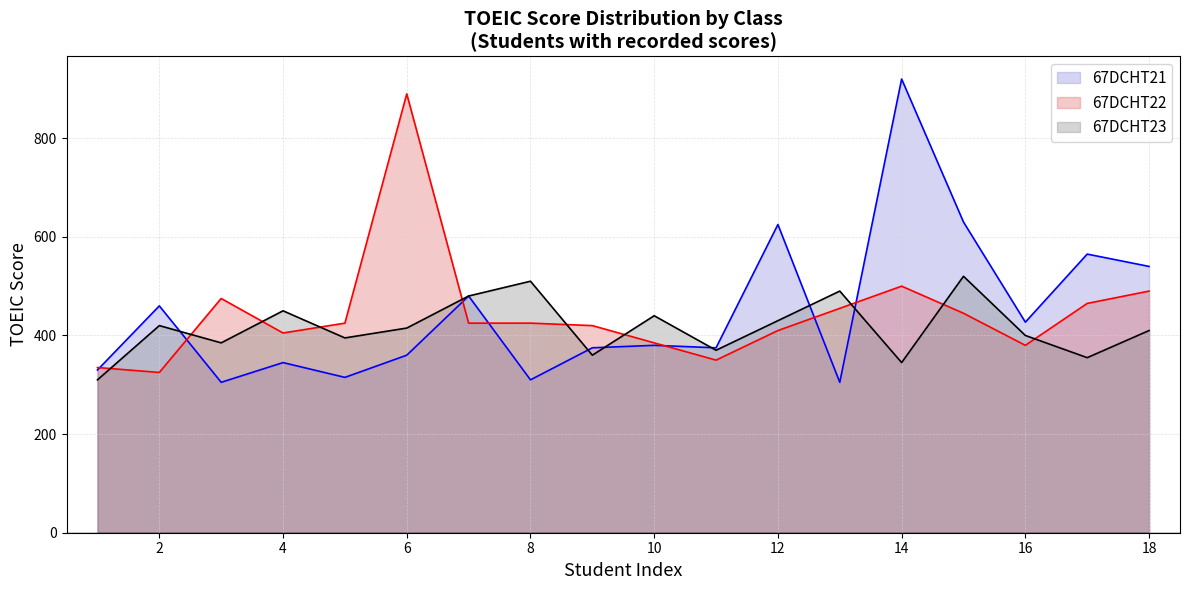

In 67DCHT22, how many points are lower than both neighbors (excluding endpoints)?

4